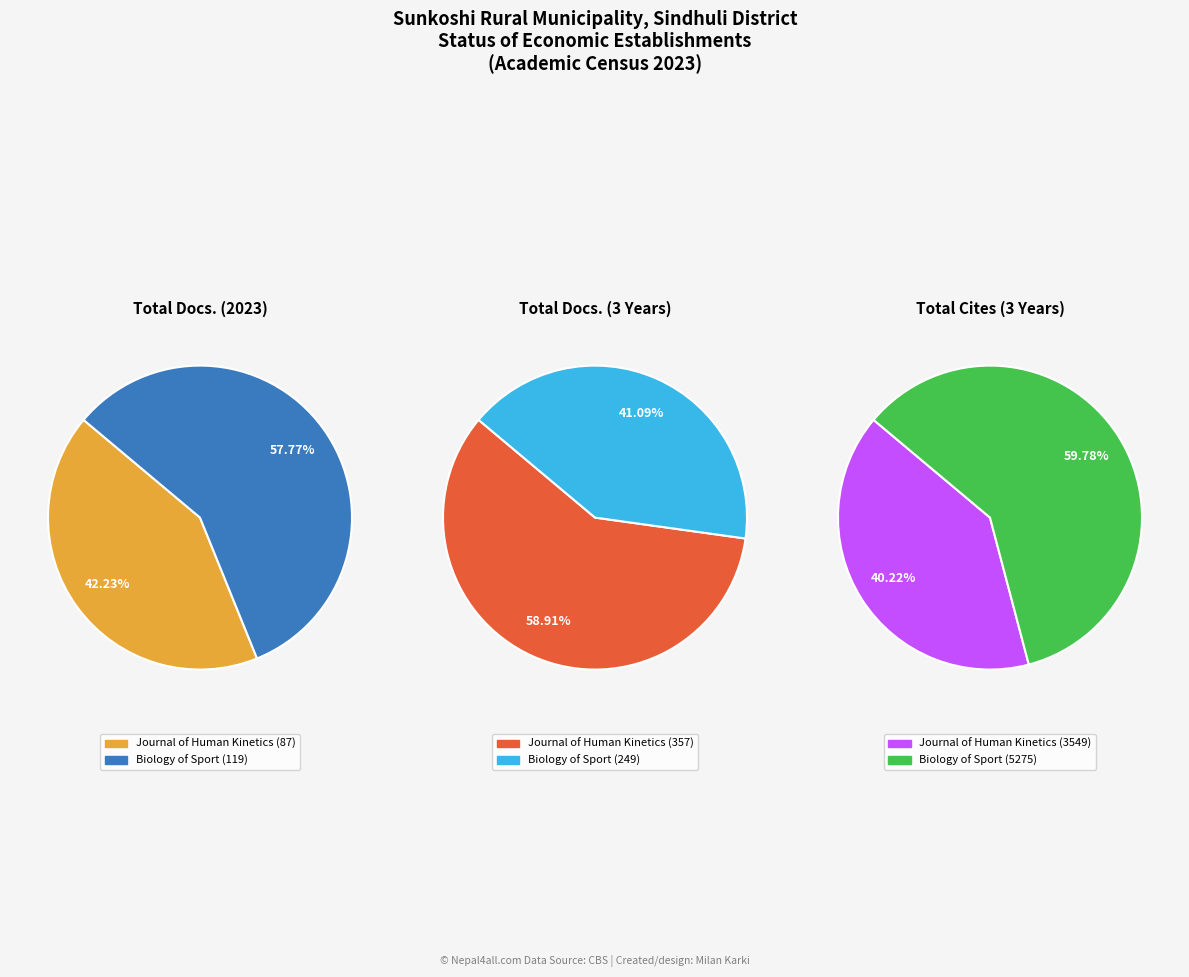

Is it true that Journal of Human Kinetics is 53% of the pie?

False